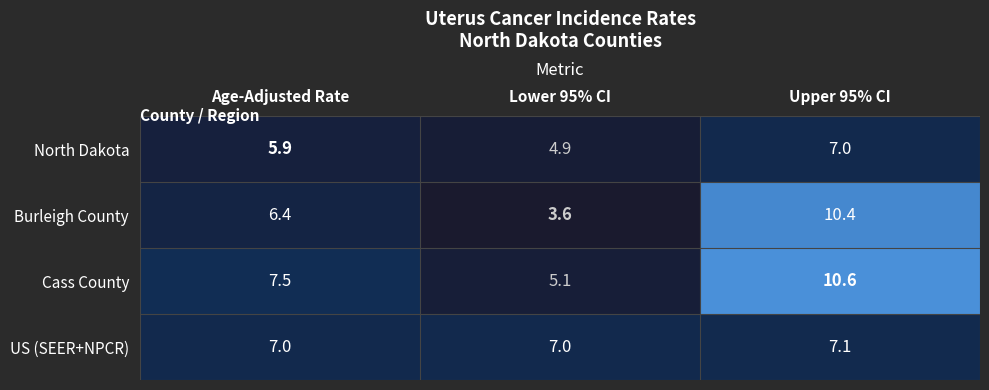

Which series has the widest spread of values?

Burleigh County